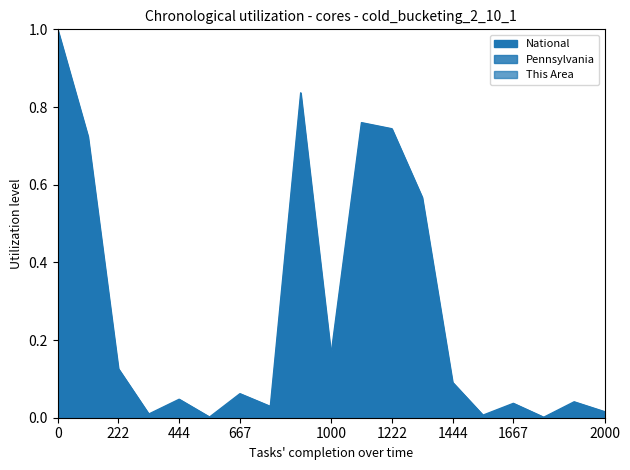

Does the chart have visible grid lines?

No